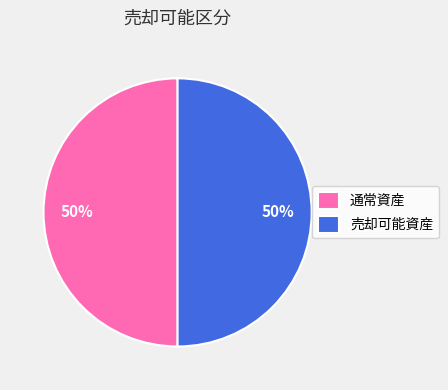

To the nearest percent, what is the combined percentage of 売却可能資産 and 通常資産?

100%